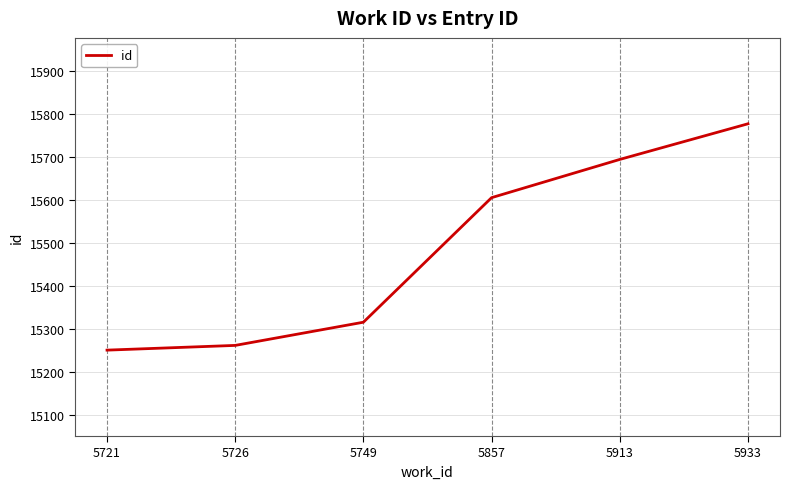

Which category has the highest value across all series?

5933